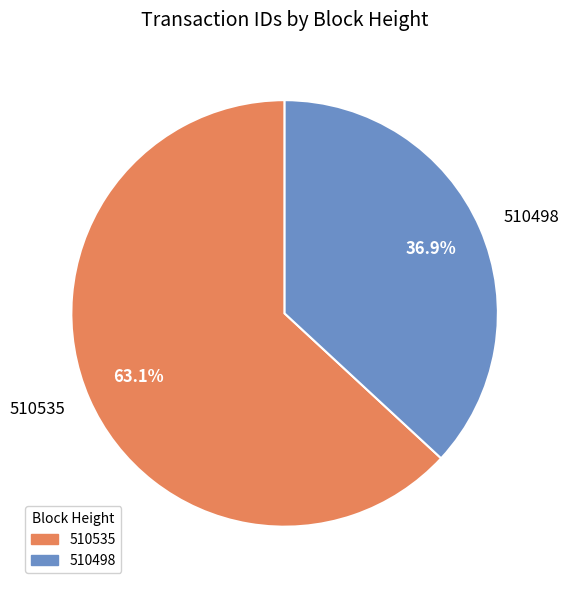

Approximately how many times larger is the value at 510498 compared to 510535?

0.6